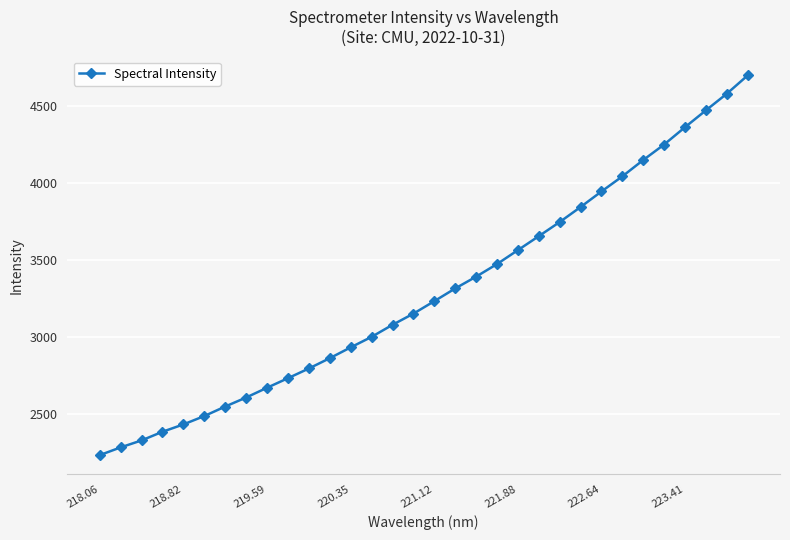

What is the difference between the maximum and minimum values?

2464.5